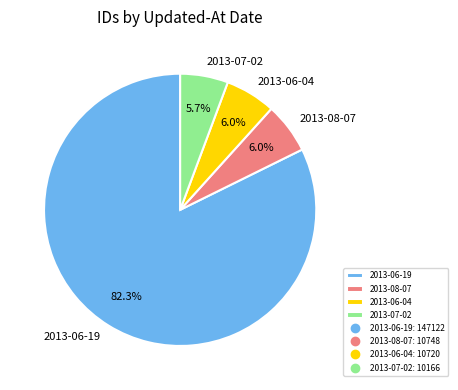

Which slice represents more than half of the pie?

2013-06-19